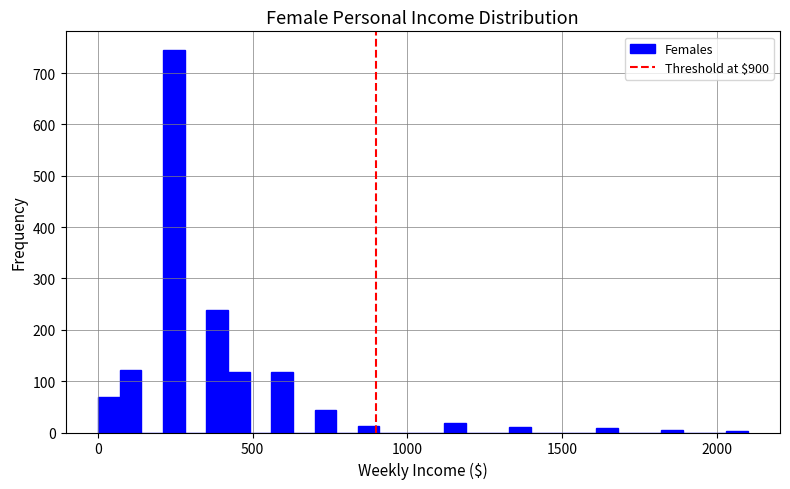

Around what value on the x-axis is the tallest bar? Give the approximate position of its centre, as read against the axis.

250